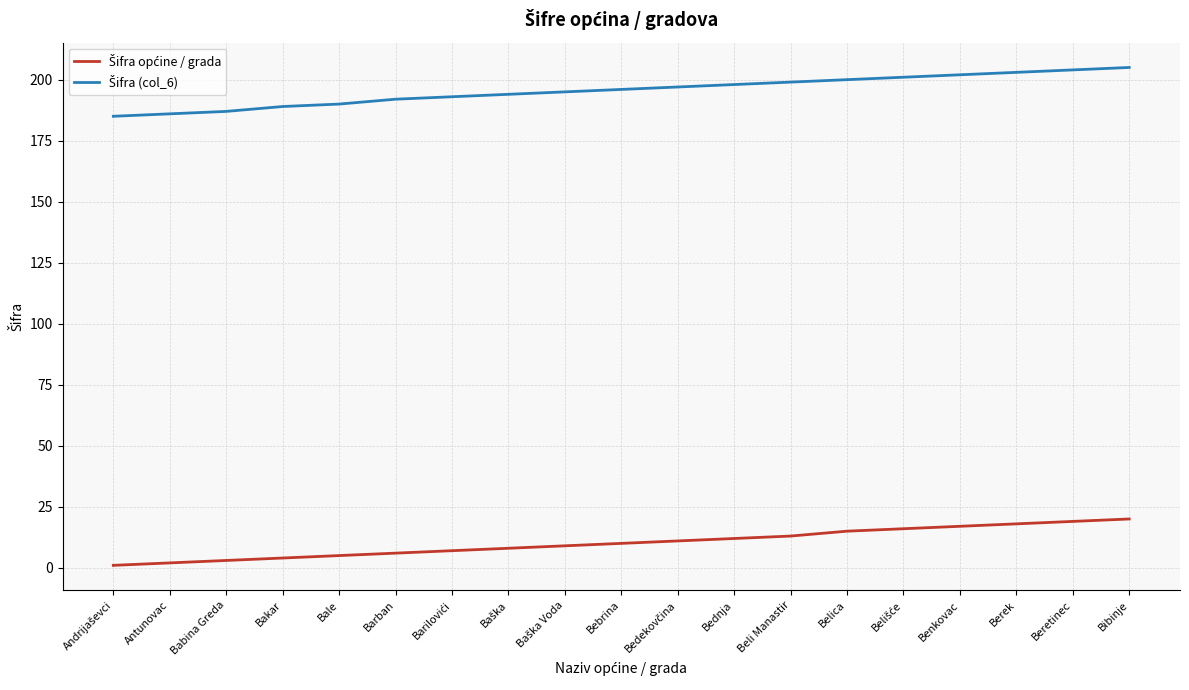

What is the greatest value displayed?

205